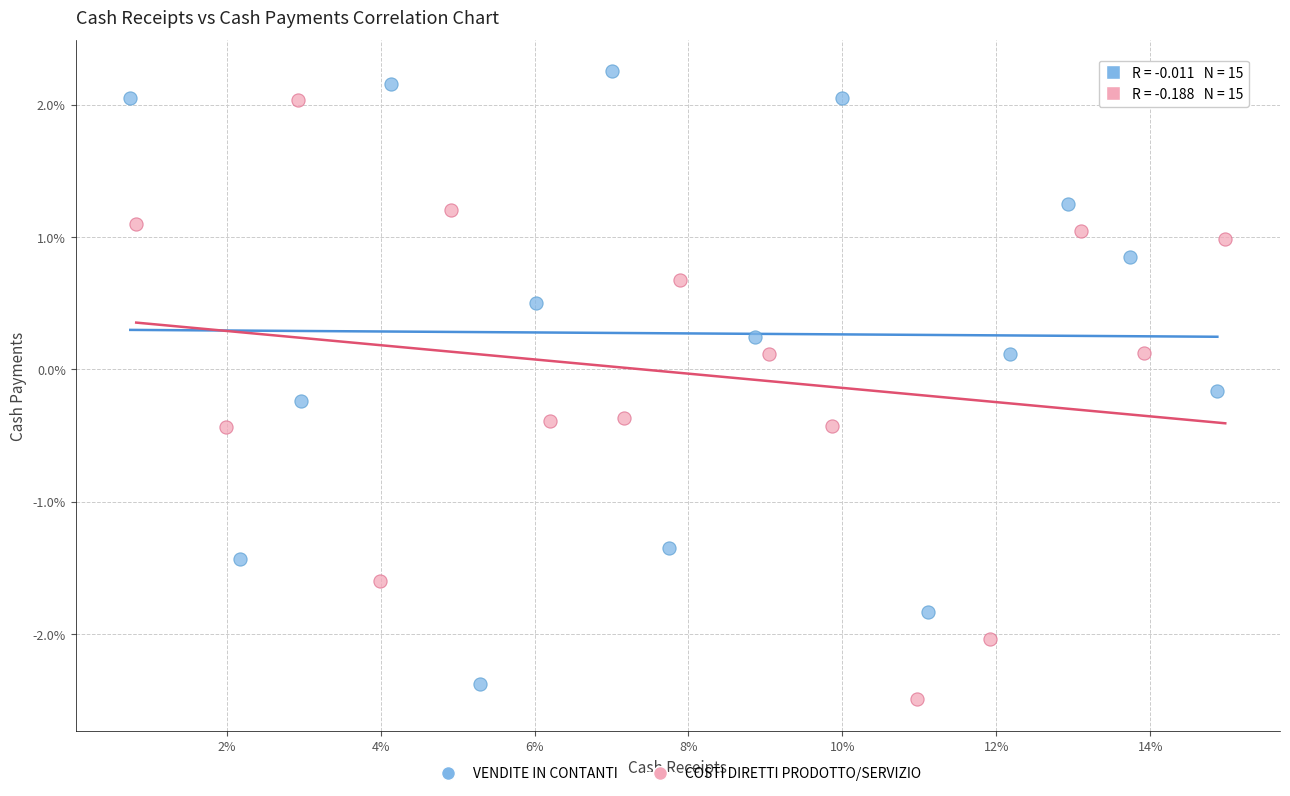

Which series contains the lowest Y value?

COSTI DIRETTI PRODOTTO/SERVIZIO